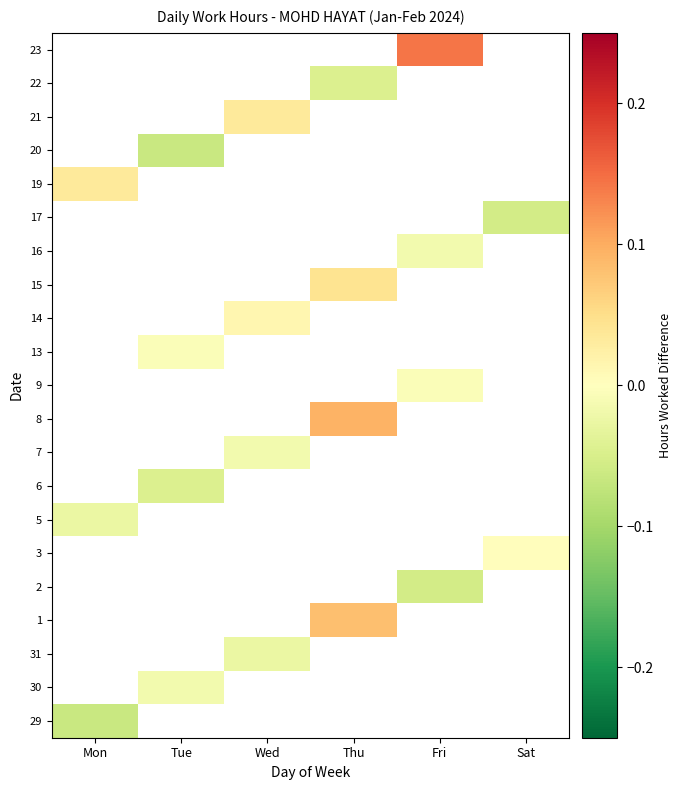

What is the smallest value displayed?

-0.1